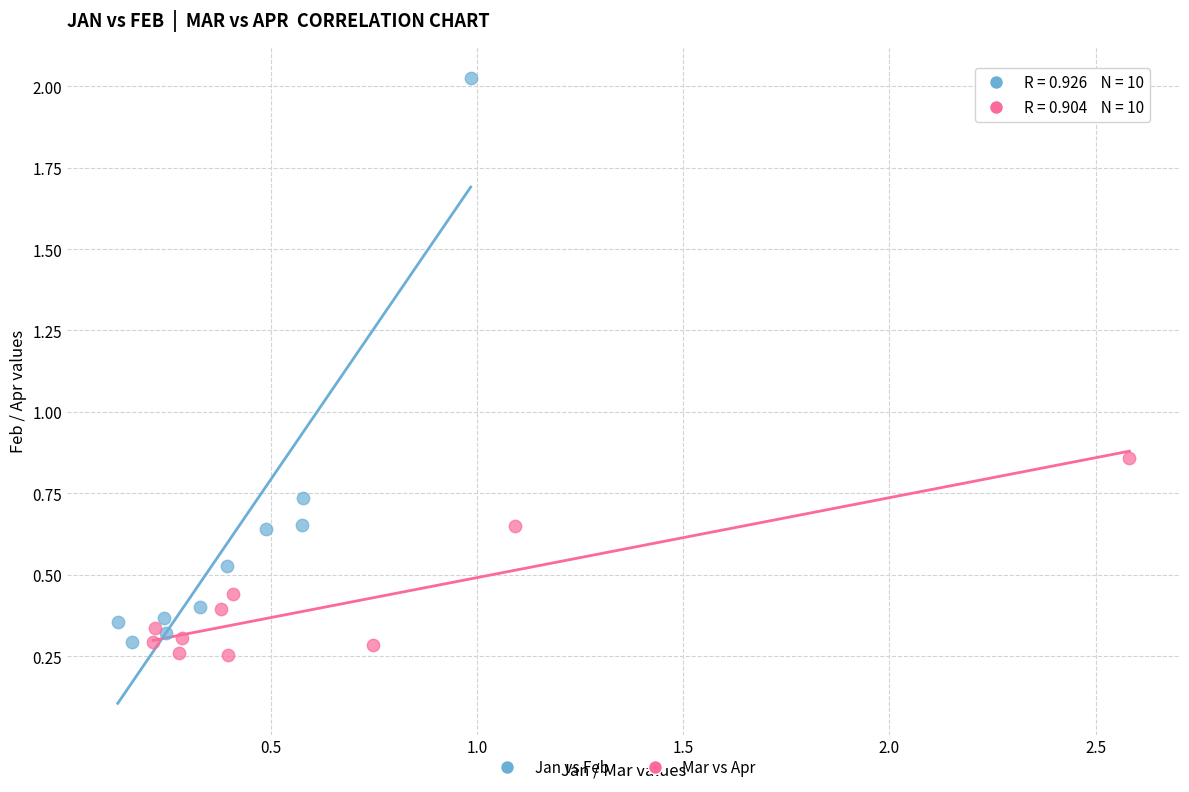

Which series has the largest Y range (max minus min)?

Jan vs Feb